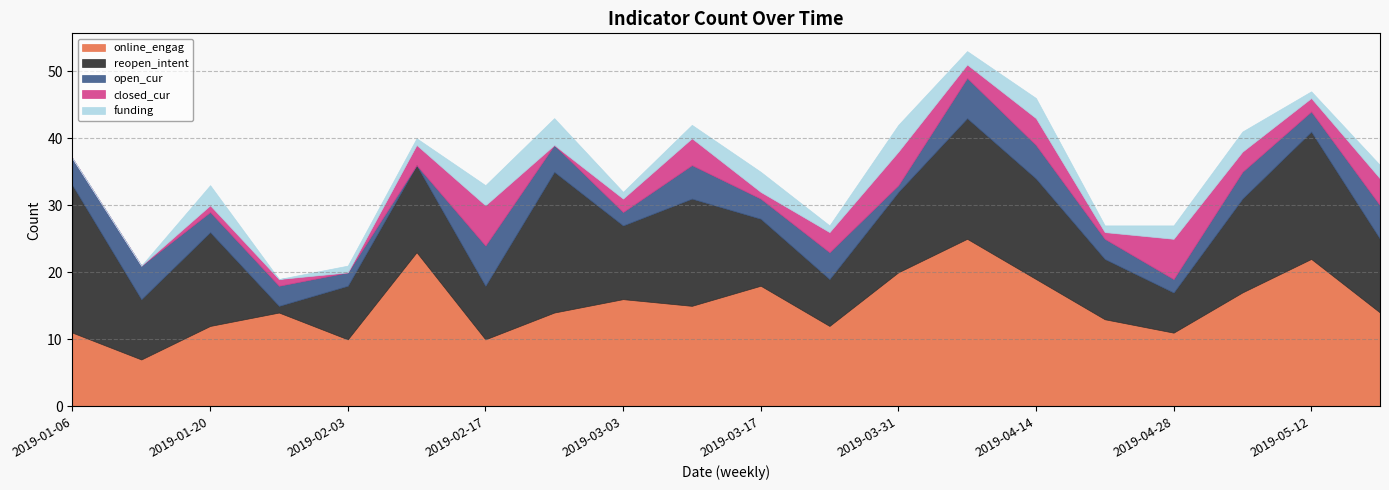

Which series changed the most between 2019-01-06 and 2019-05-05?

reopen_intent